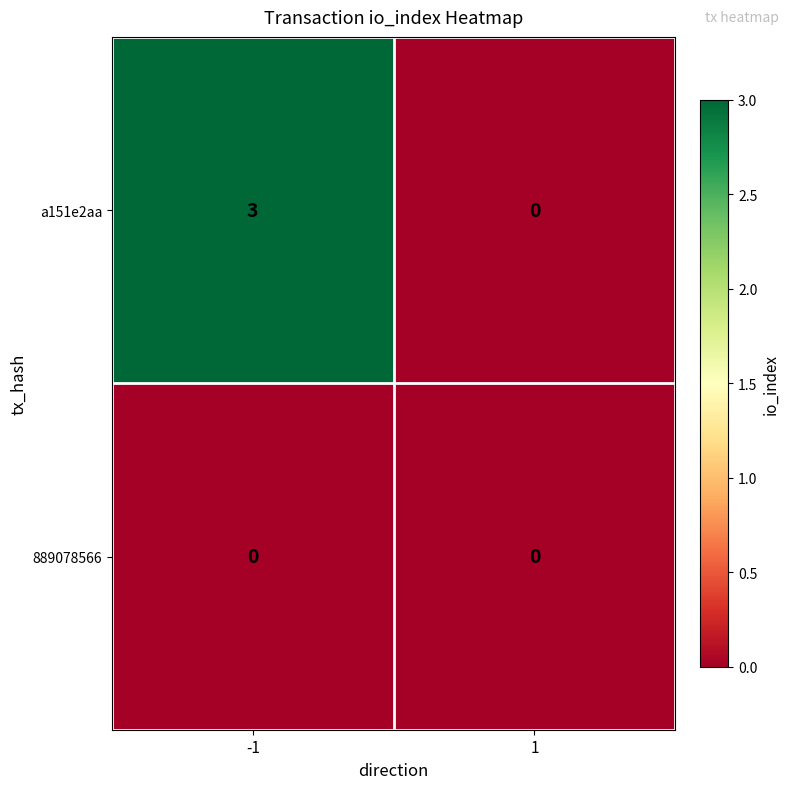

Rank the series by their maximum value, from lowest to highest.

889078566, a151e2aa